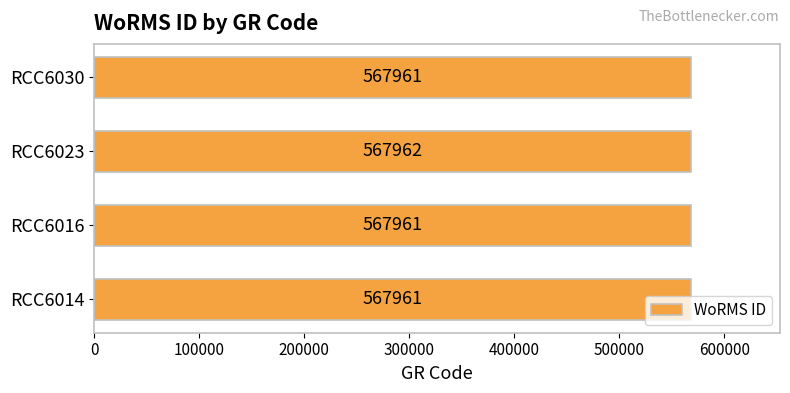

What is the sum of all values?

2271845